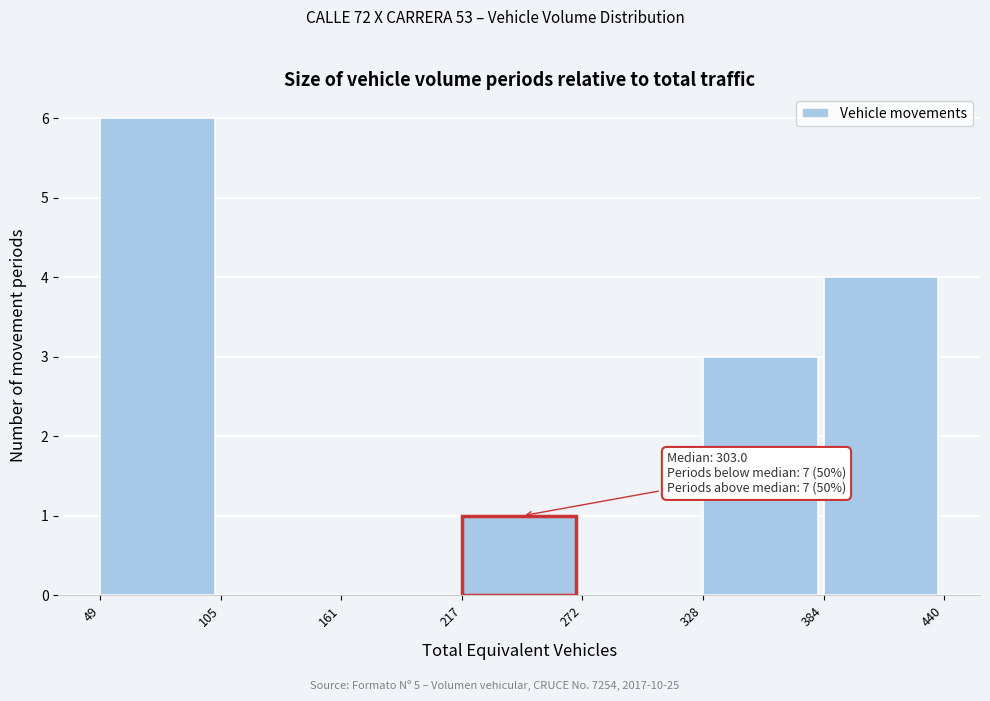

Which range on the x-axis has the tallest bar?

49 to 105